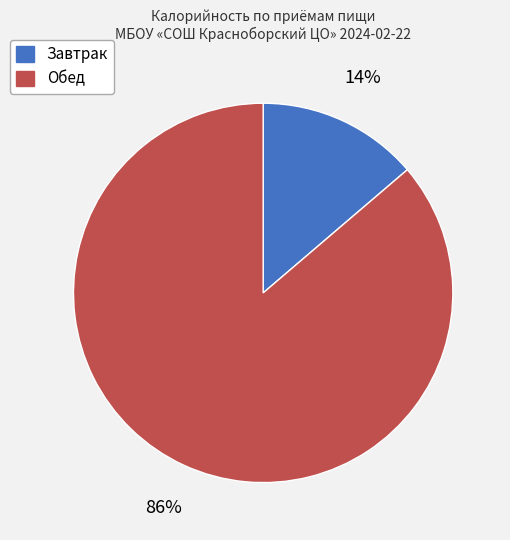

To the nearest percent, what percentage of the pie is Завтрак?

14%